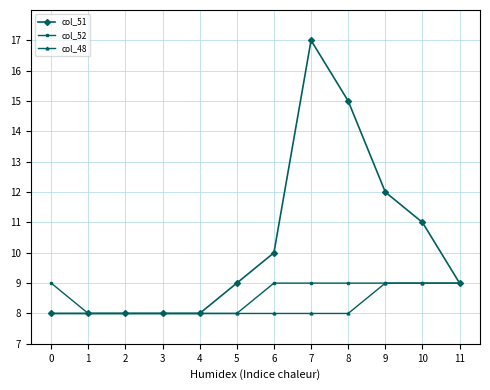

True or false: col_48 has a value of 8 at 0.

True